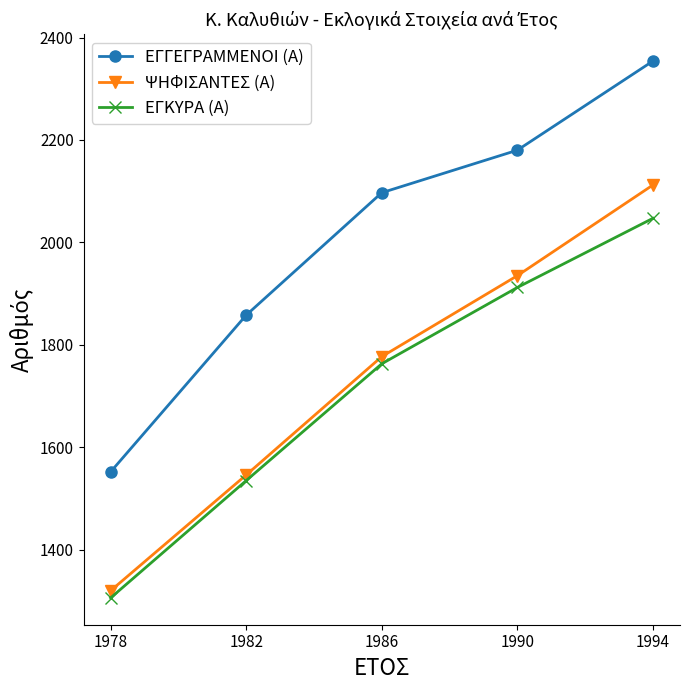

Which series has the largest range (max minus min)?

ΕΓΓΕΓΡΑΜΜΕΝΟΙ (Α)